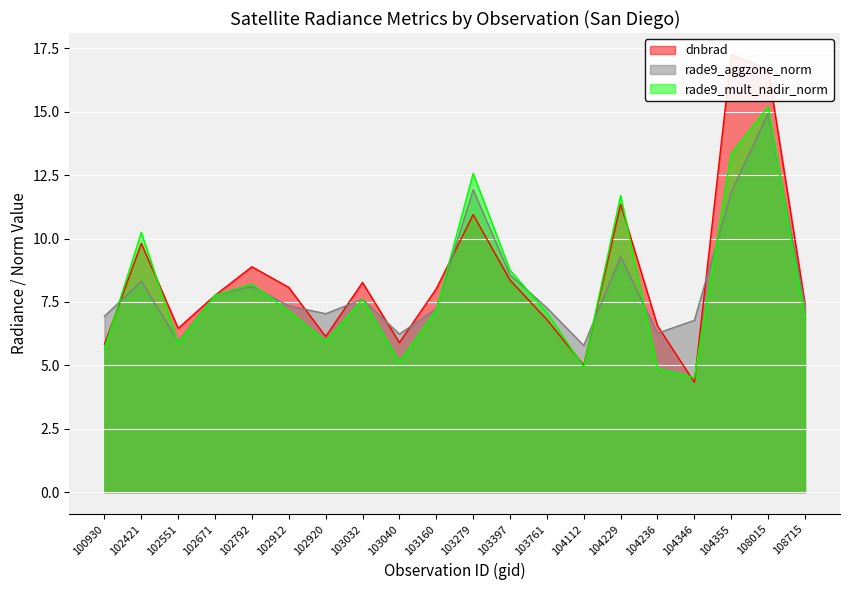

Does the chart display data point markers on the line(s)?

No